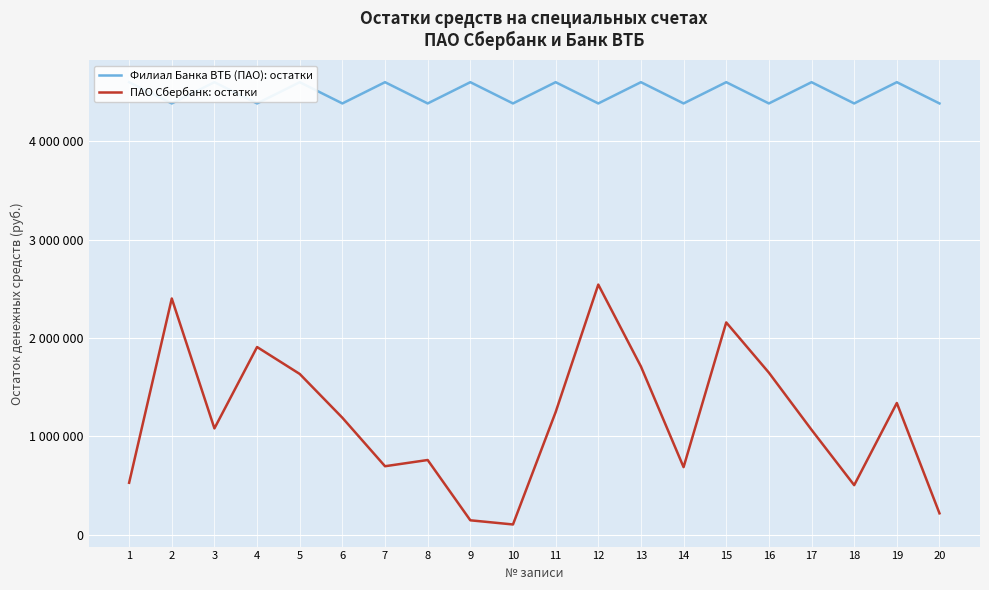

At which label is ПАО Сбербанк: остатки closest to 1324123?

19